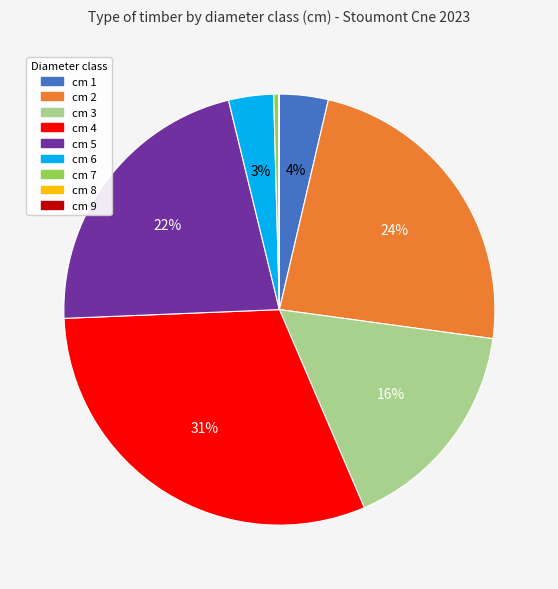

To the nearest percent, what is the average slice percentage?

11%